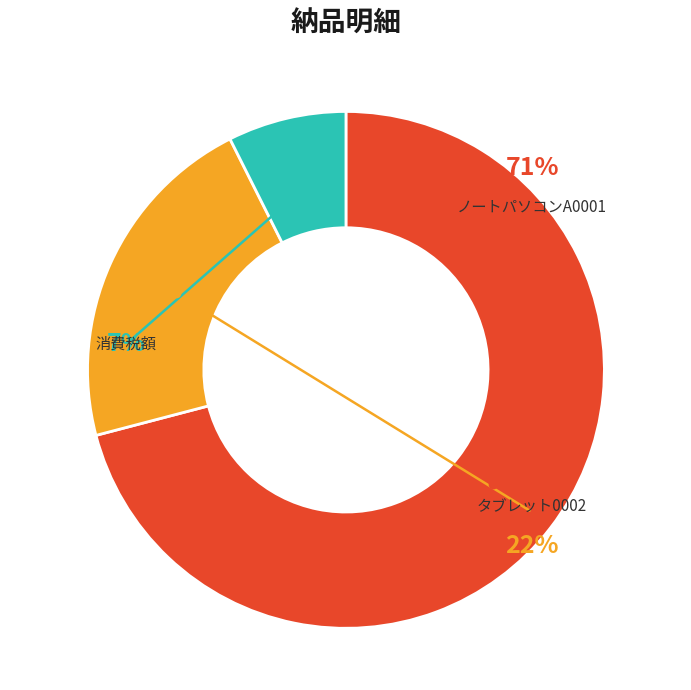

Is the sum of 消費税額 and タブレット0002 greater than half?

No